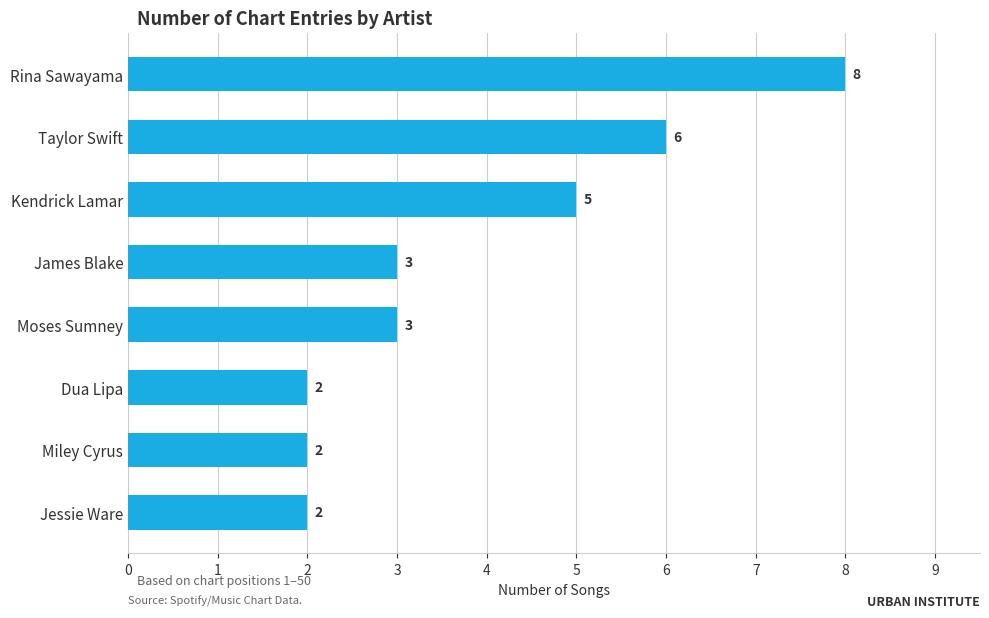

What is the difference between the second highest and minimum values?

4